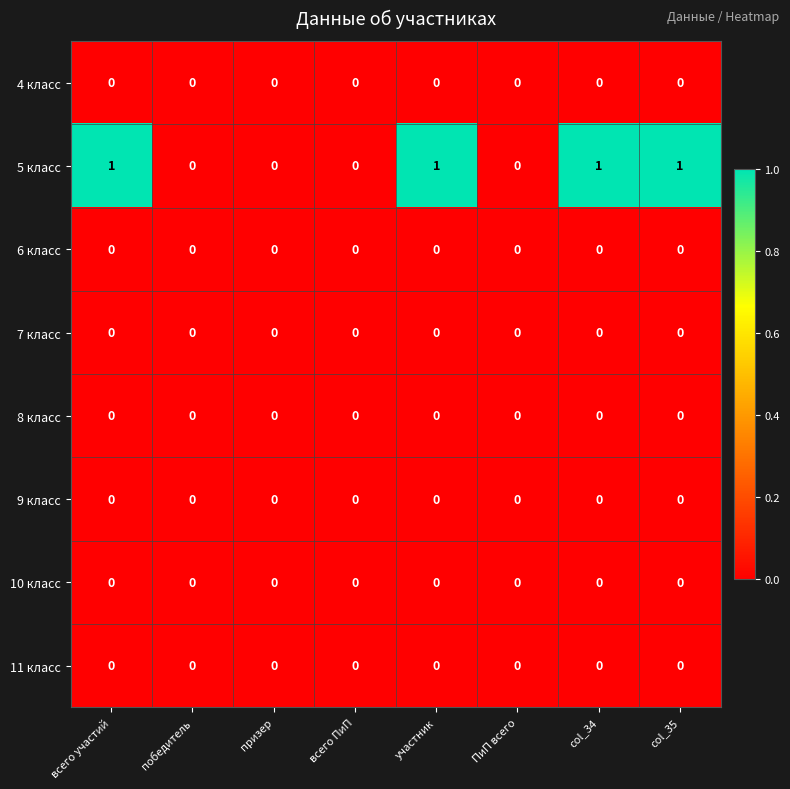

The value of 10 класс at призер is 0. True or false?

True